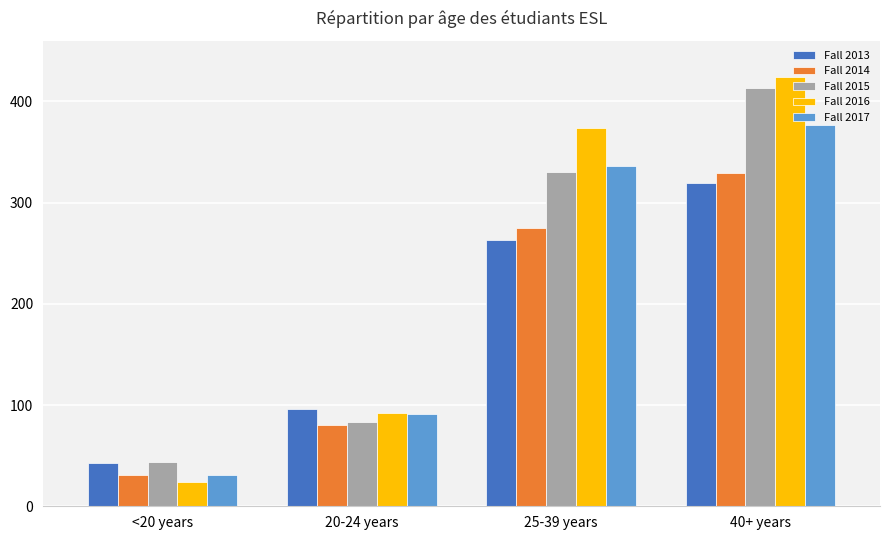

How many categories are shown in the chart?

4